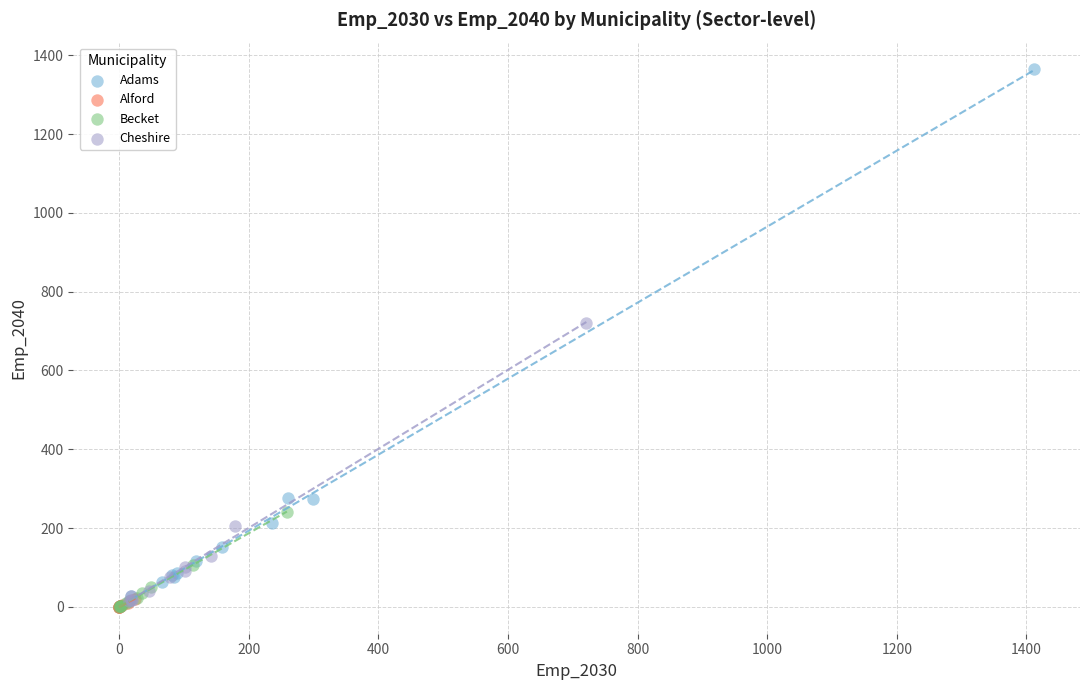

Which series has the largest Y range (max minus min)?

Adams